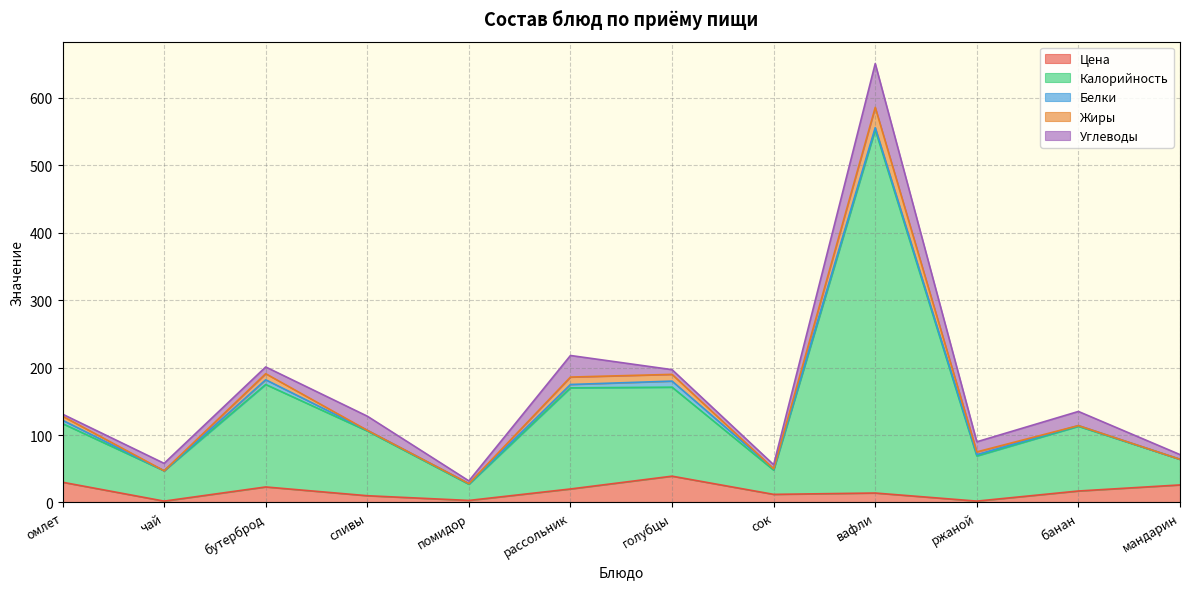

Reading left to right, transcribe all the data shown in this chart.

Цена: 30	2	23	10	3	20	39	12	14	2	17	26
Калорийность: 87	45	152	96	24	150	132	36	539	67	96	38
Белки: 5	0	7	1	1	5	9	2	3	2	1	0
Жиры: 6	0	9	0	0	11	10	0	30	4	0	0
Углеводы: 3	11	10	21	4	32	7	6	65	15	21	7